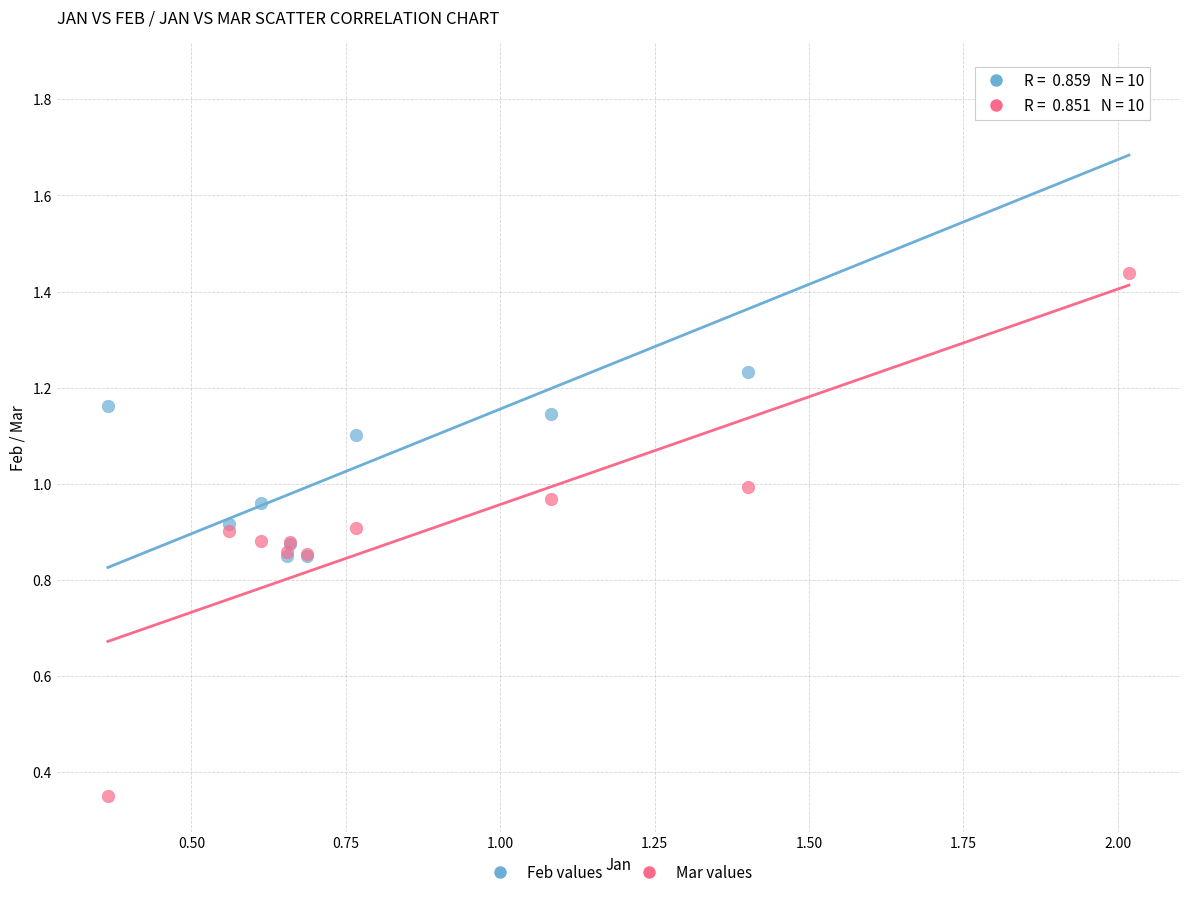

Which series reaches the minimum Y coordinate?

Mar values